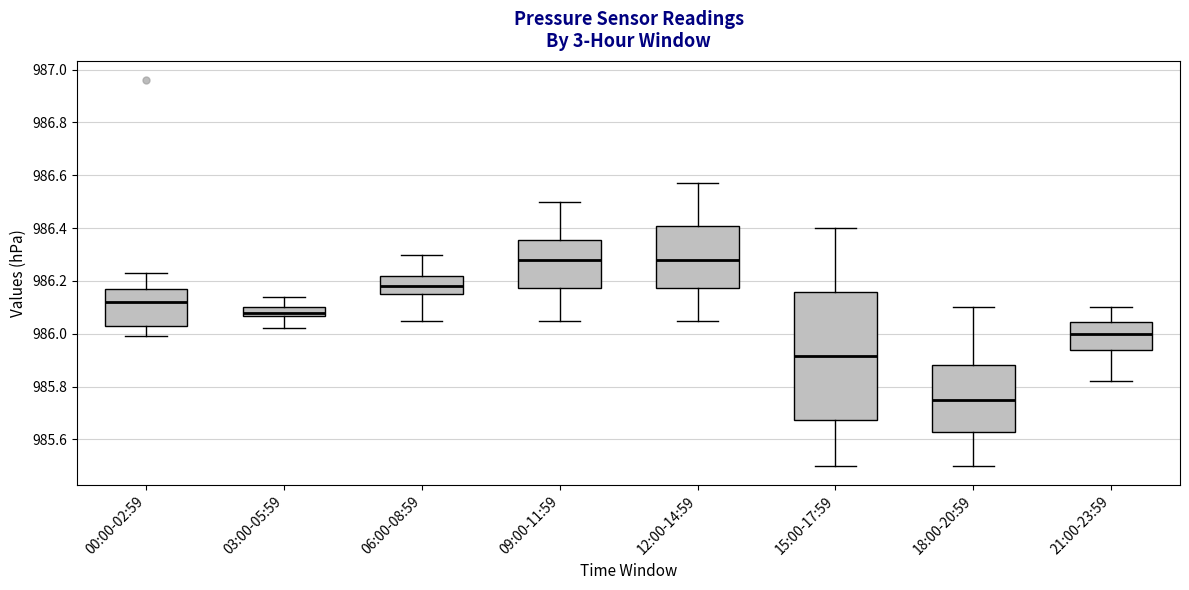

Reading left to right, transcribe this box plot: for each box, give where its median line is, the range the box spans, and where its two whiskers end, as read against the y-axis. The values are not printed on the chart, so give them approximately, as read against the axis.

00:00-02:59: median 986.12, box 986.04 to 986.18, whiskers 986.00 to 986.24
03:00-05:59: median 986.08, box 986.06 to 986.10, whiskers 986.02 to 986.14
06:00-08:59: median 986.18, box 986.16 to 986.22, whiskers 986.06 to 986.30
09:00-11:59: median 986.28, box 986.18 to 986.36, whiskers 986.06 to 986.50
12:00-14:59: median 986.28, box 986.18 to 986.40, whiskers 986.06 to 986.58
15:00-17:59: median 985.92, box 985.68 to 986.16, whiskers 985.50 to 986.40
18:00-20:59: median 985.76, box 985.64 to 985.88, whiskers 985.50 to 986.10
21:00-23:59: median 986.00, box 985.94 to 986.04, whiskers 985.82 to 986.10